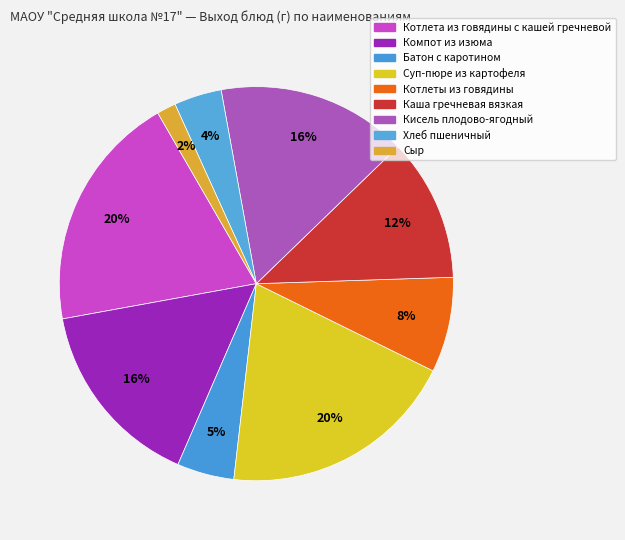

To the nearest percent, what is the difference between the largest and smallest slice percentages?

18%